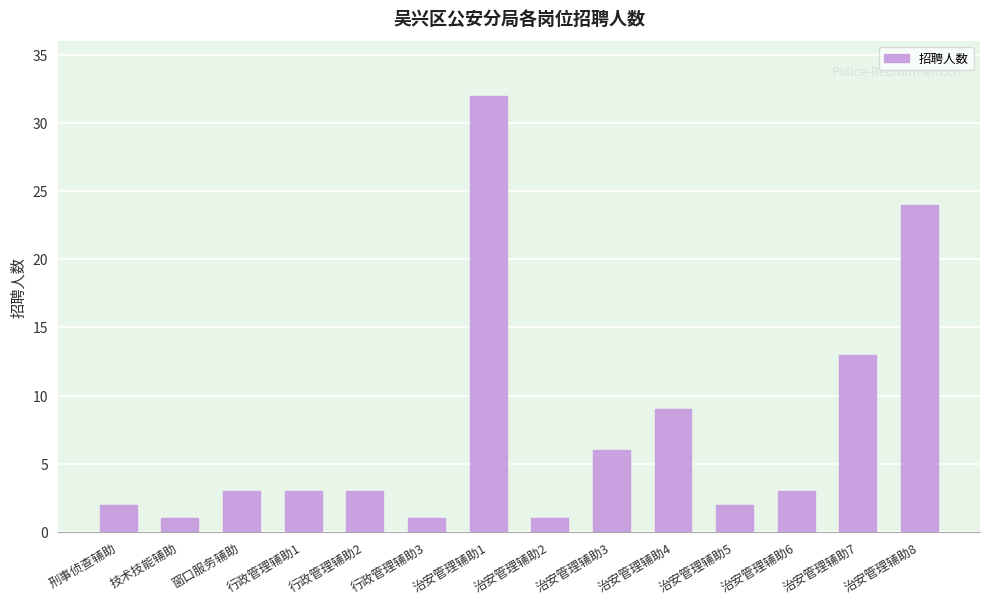

What is the average value?

7